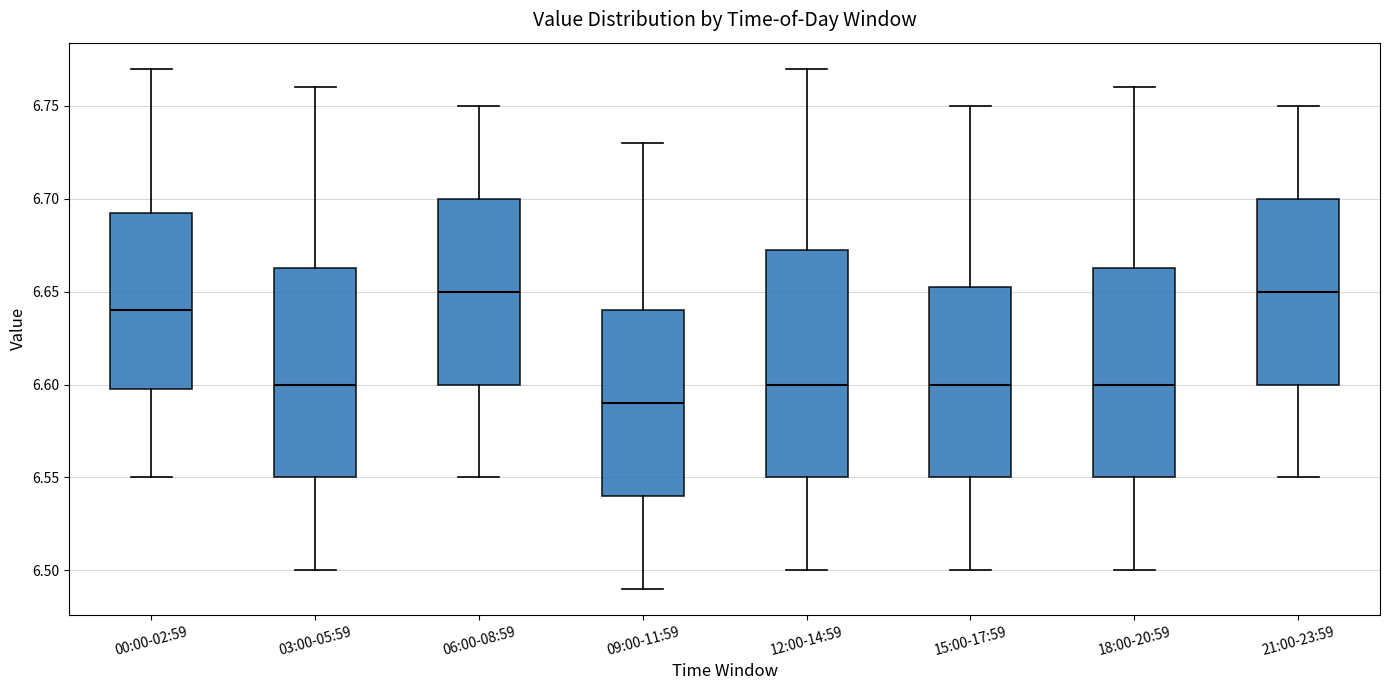

Where is the lower edge of the box for 21:00-23:59 on the y-axis? The values are not printed on the chart, so give them approximately, as read against the axis.

6.600